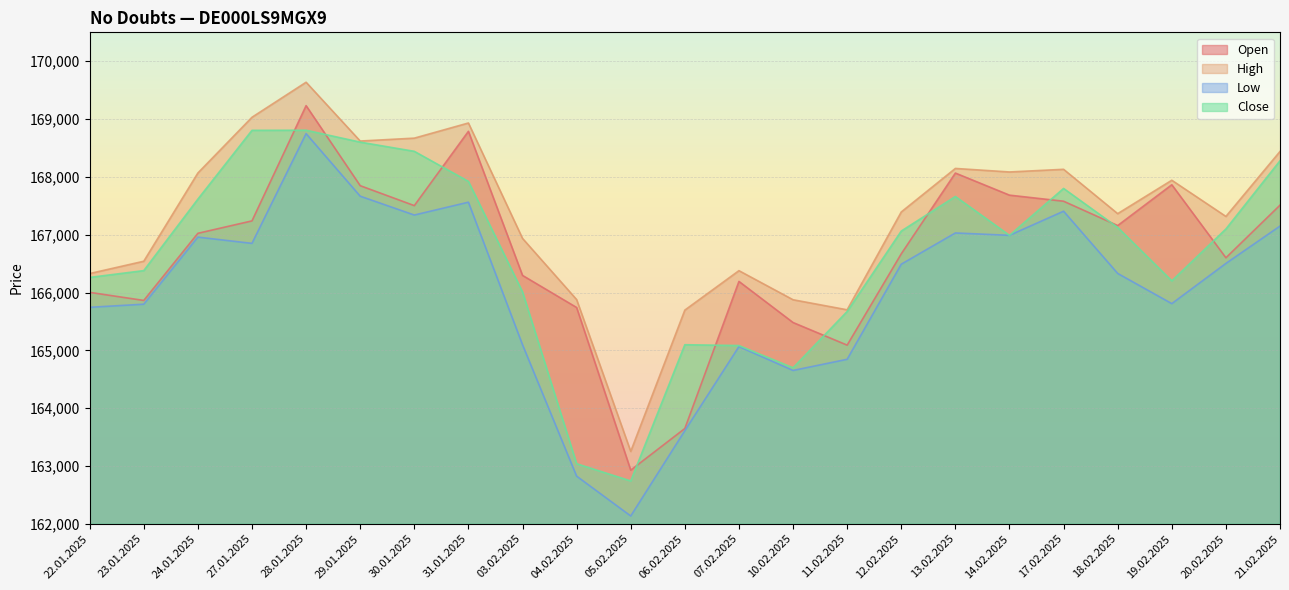

Where is the first local minimum for Open?

23.01.2025